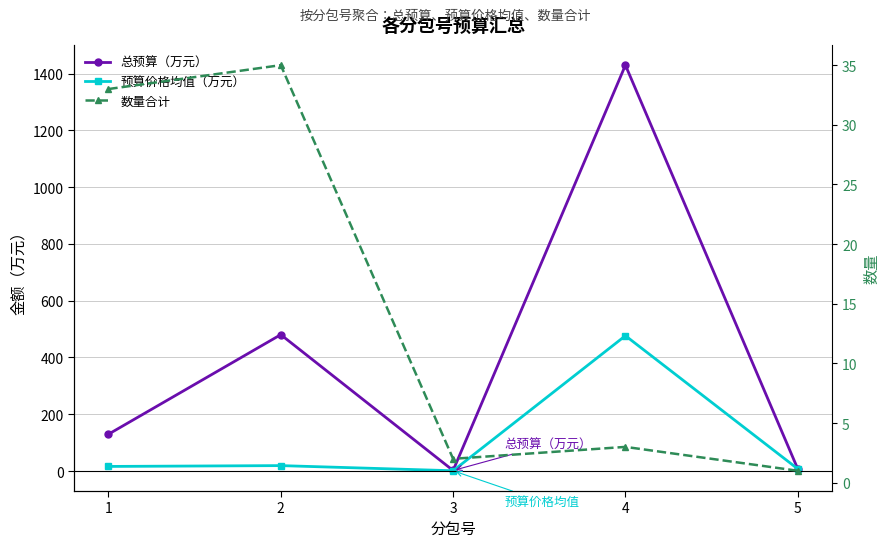

Count the number of data series in this chart.

3